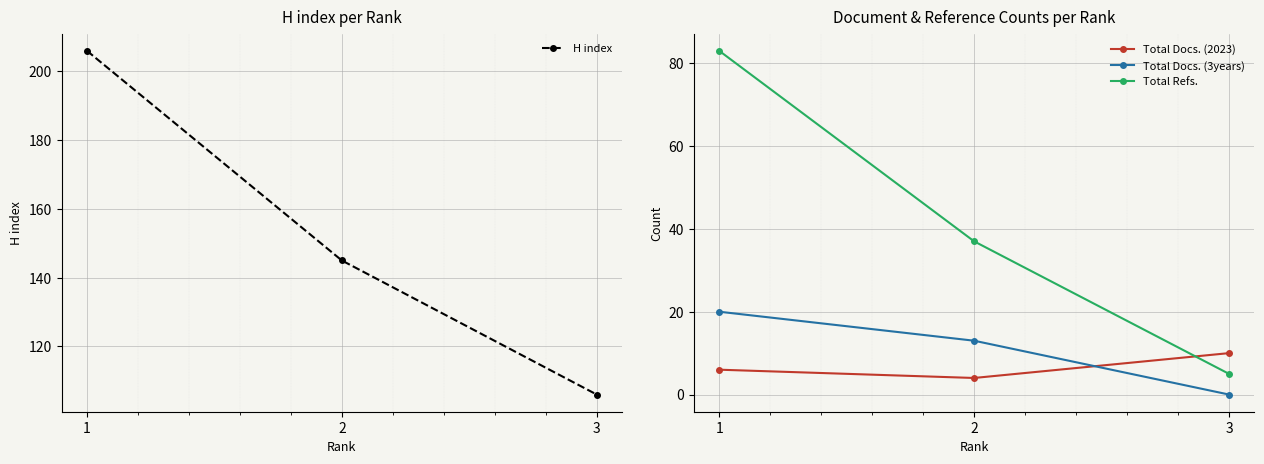

List the labels in order of H index value, largest first.

1, 2, 3